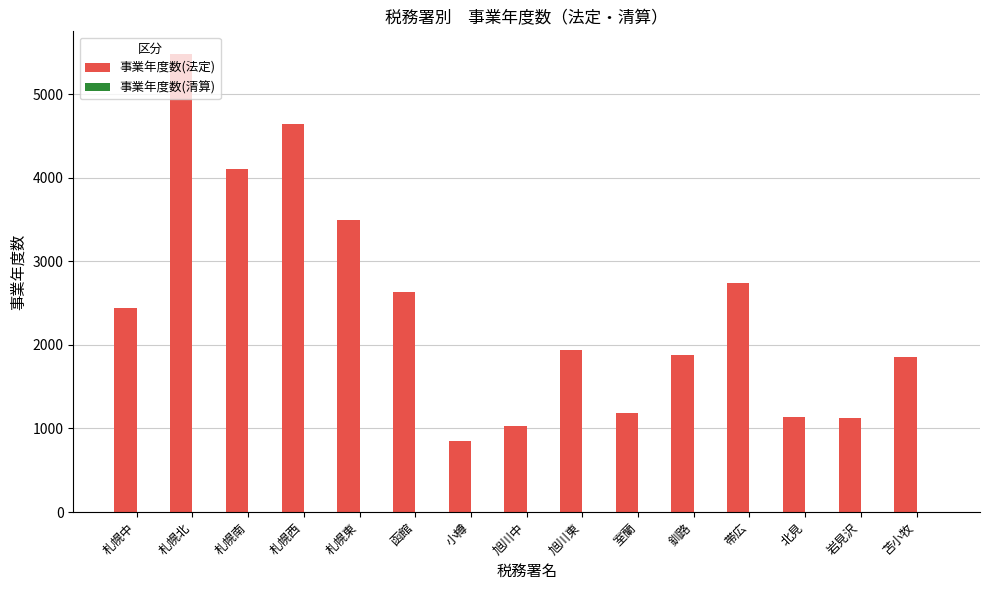

Between 札幌中 and 苫小牧, which series saw the biggest shift?

事業年度数(法定)